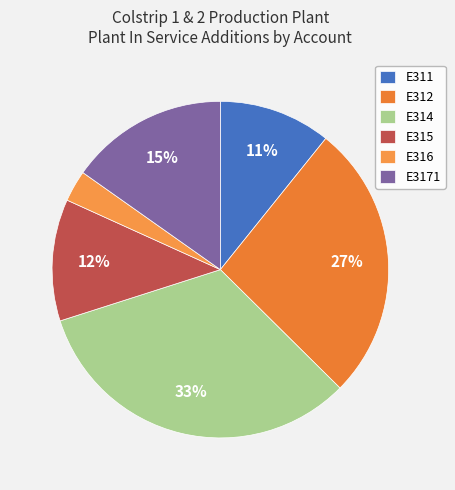

Which category has the biggest portion of the pie?

E314